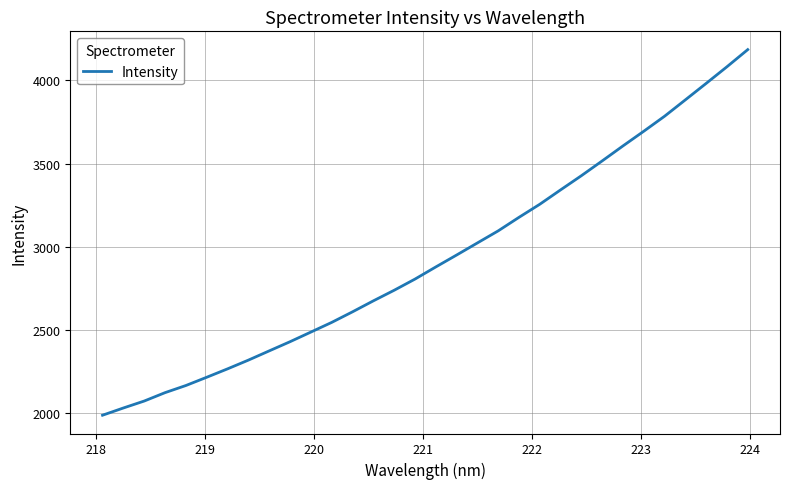

What is the greatest value displayed?

4184.6